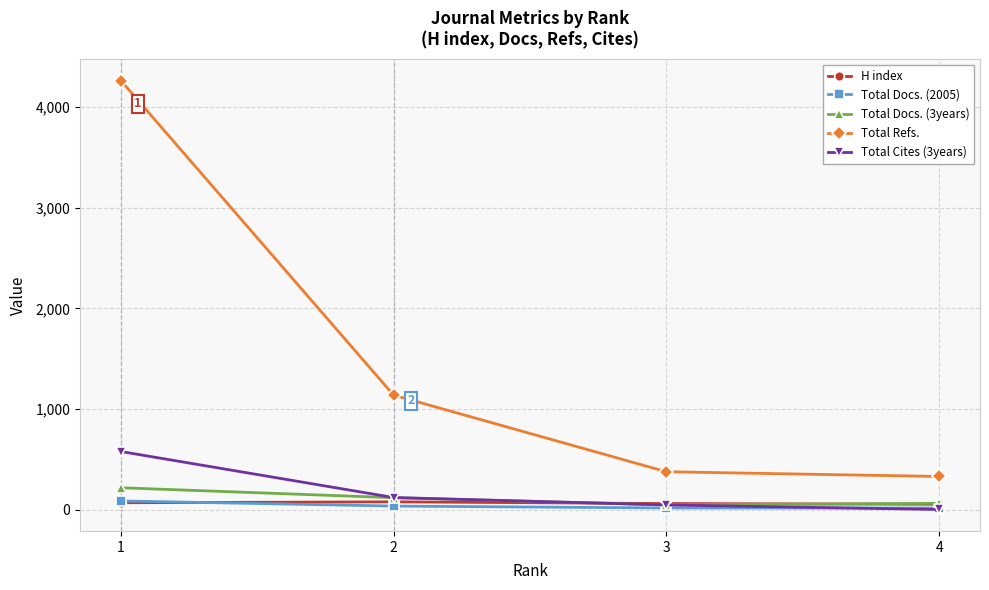

Which series changed the most between 1 and 3?

Total Refs.